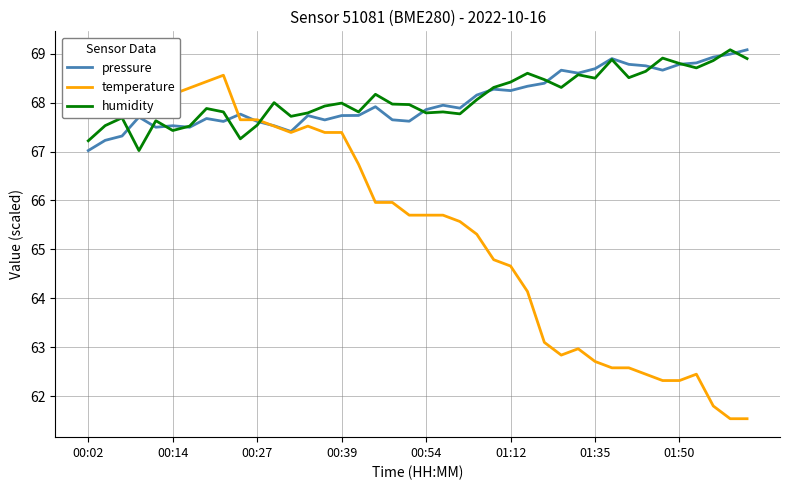

True or false: pressure and temperature intersect in this chart.

True